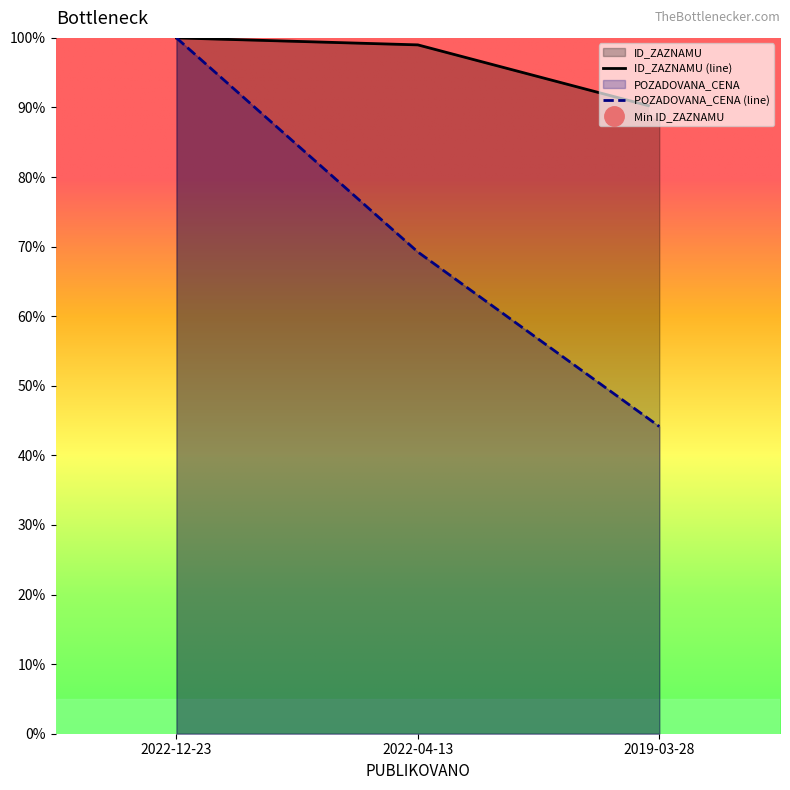

What are all the series names shown in the legend?

ID_ZAZNAMU, POZADOVANA_CENA